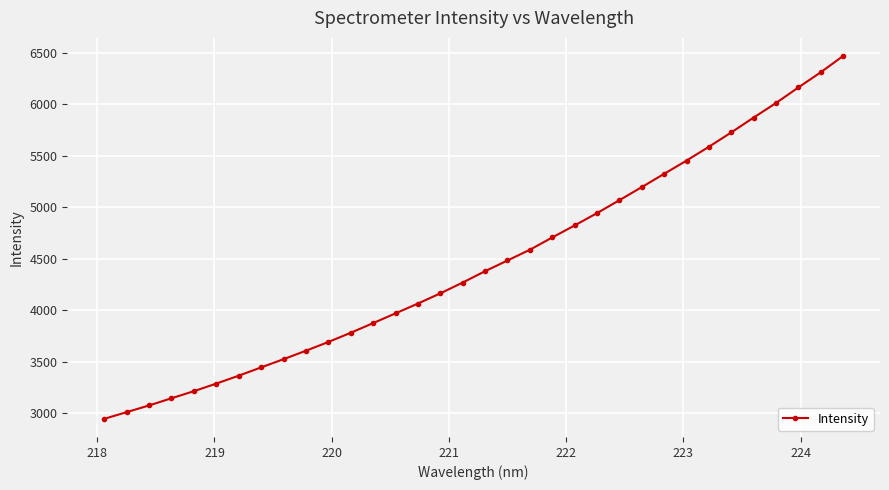

What is the sum of all values?

151607.9